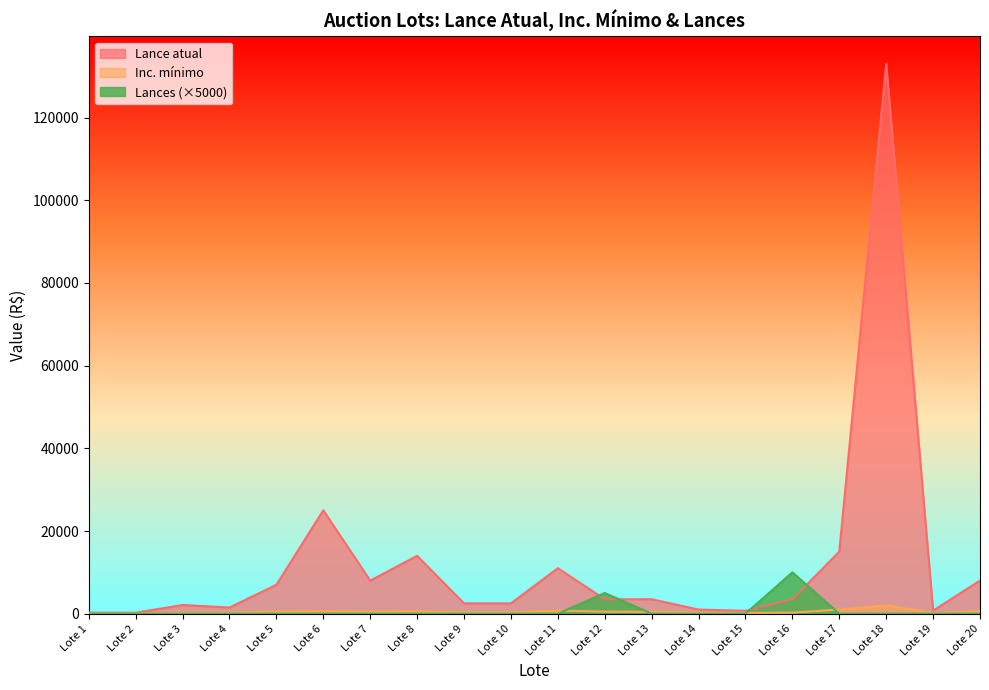

What is the difference between the Lance atual values at Lote 8 and Lote 2?

13750